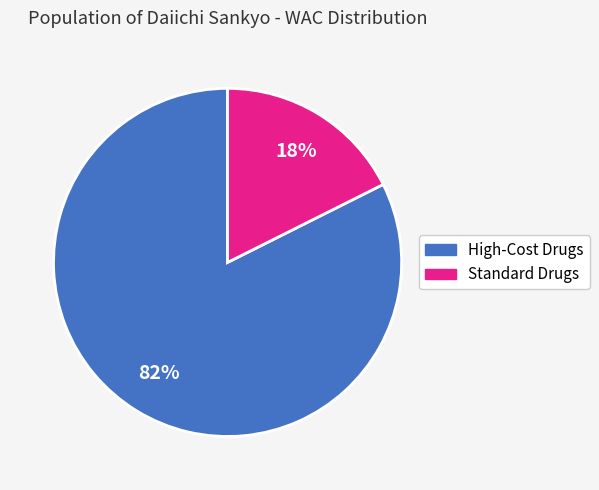

To the nearest percent, what is the average slice percentage?

50%